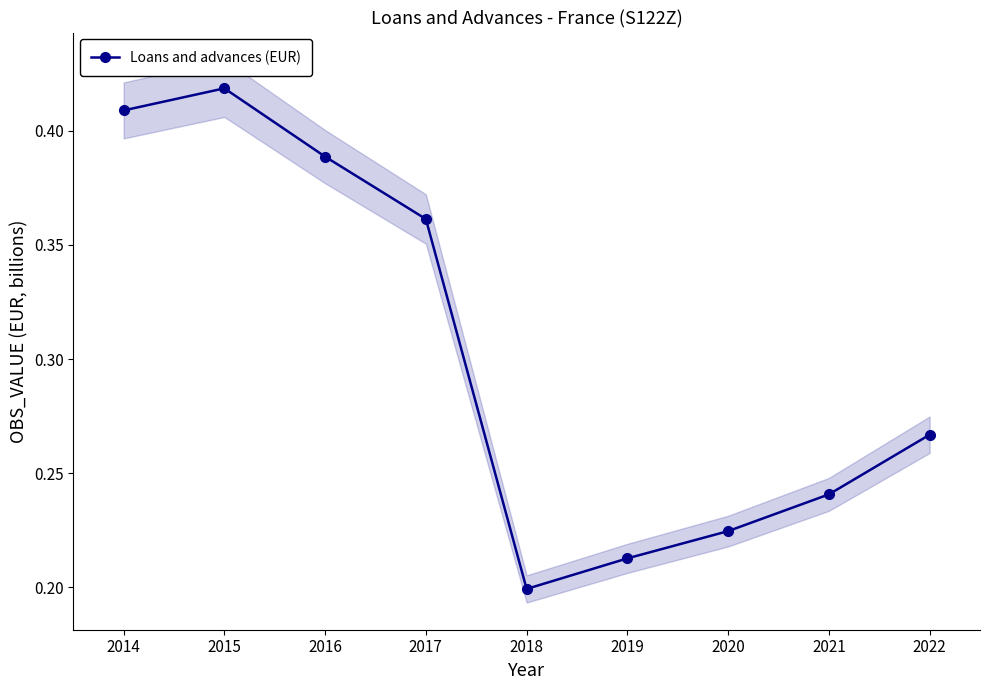

Reading left to right, transcribe all the data shown in this chart.

0.4	0.4	0.4	0.4	0.2	0.2	0.2	0.2	0.3